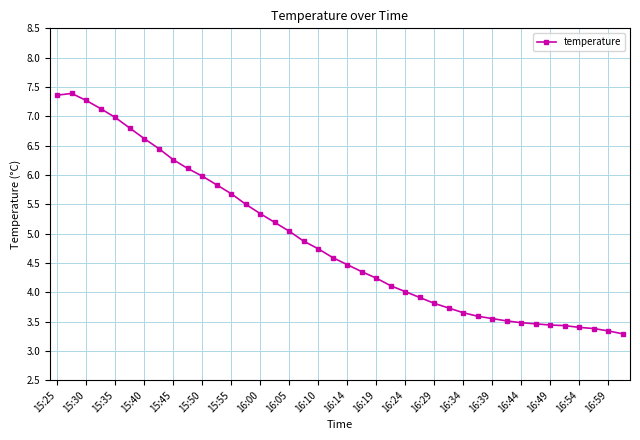

What is the greatest value displayed?

7.4